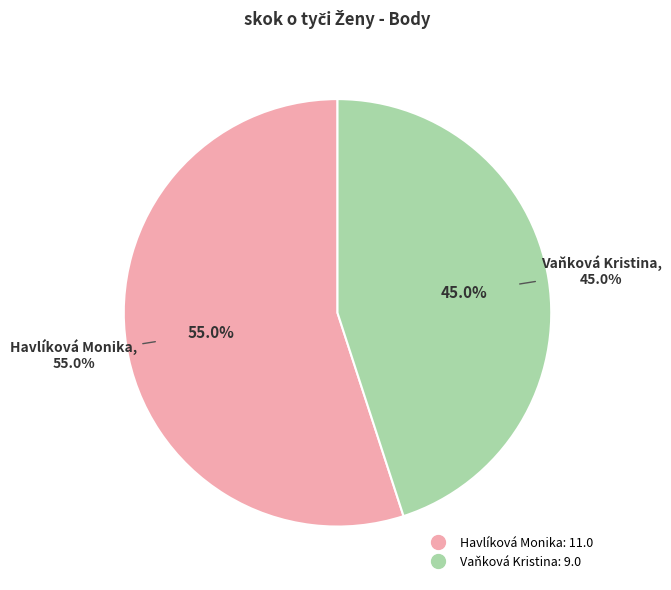

What is the total percentage of Vaňková Kristina and Havlíková Monika?

100.0%